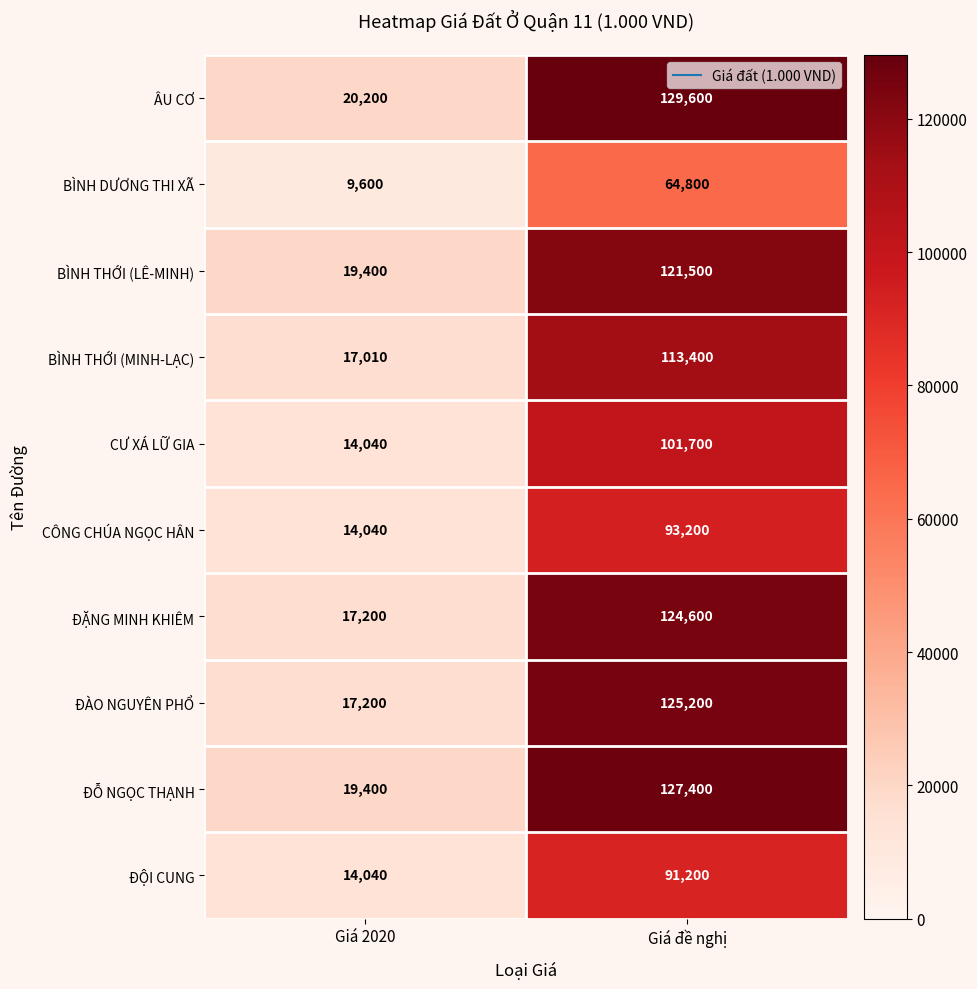

What is the sum of the BÌNH DƯƠNG THI XÃ values at Giá 2020 and Giá đề nghị?

74400